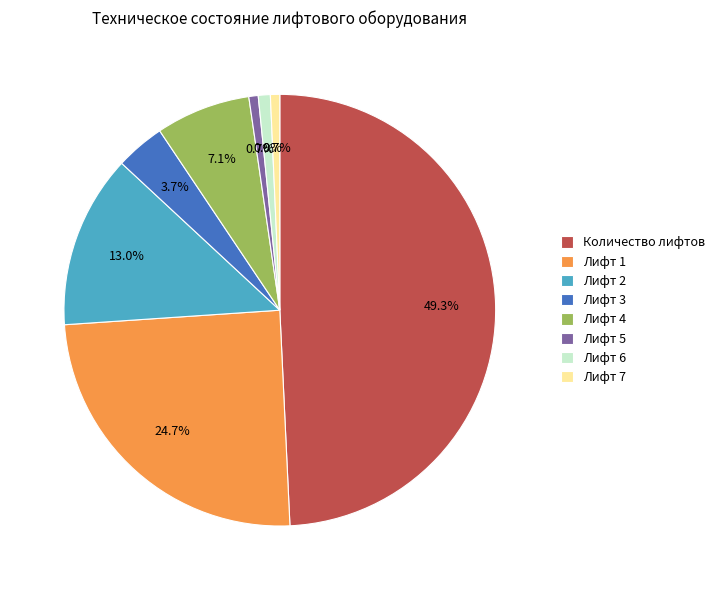

What is the largest slice in the pie chart?

Количество лифтов